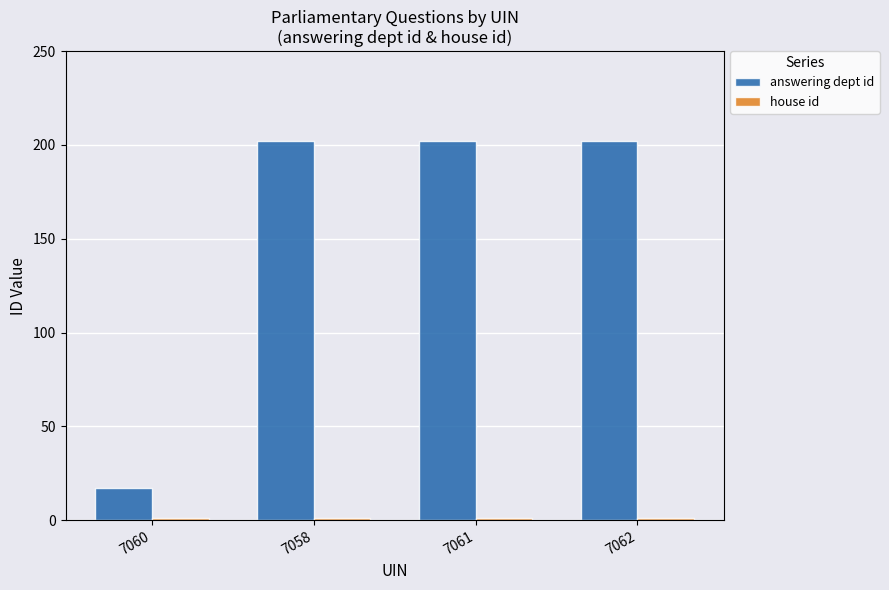

At how many categories does at least one series exceed 168?

3